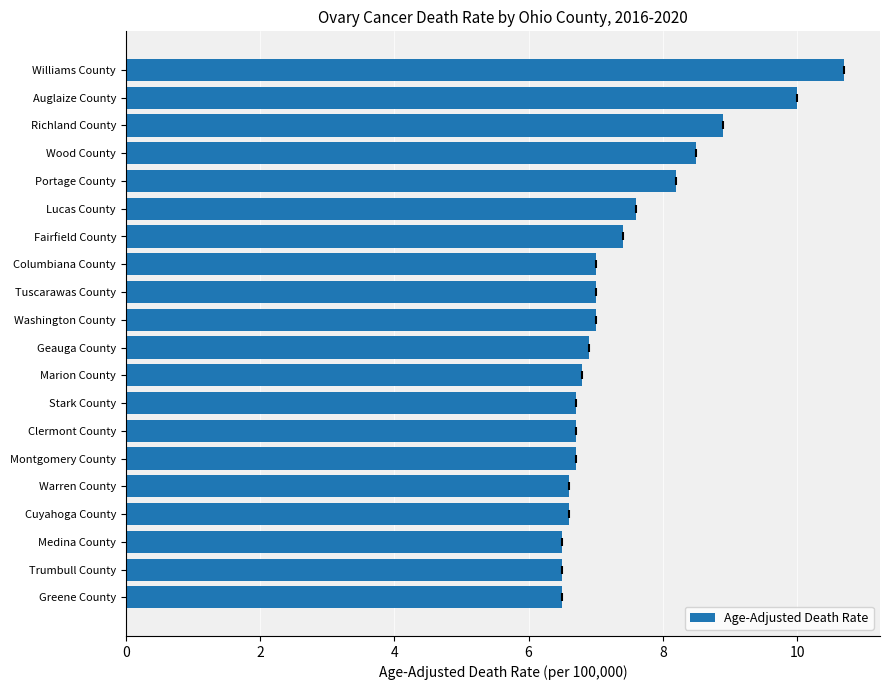

What is the maximum value shown in the chart?

10.7